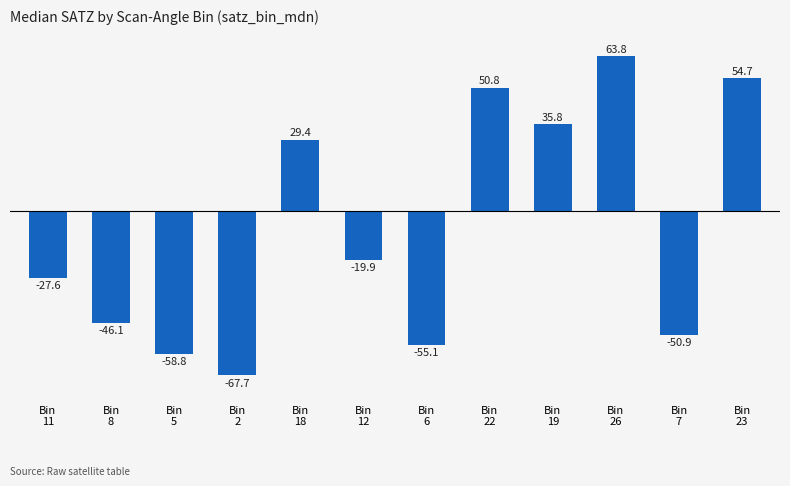

Read the value at Bin
12.

-19.9